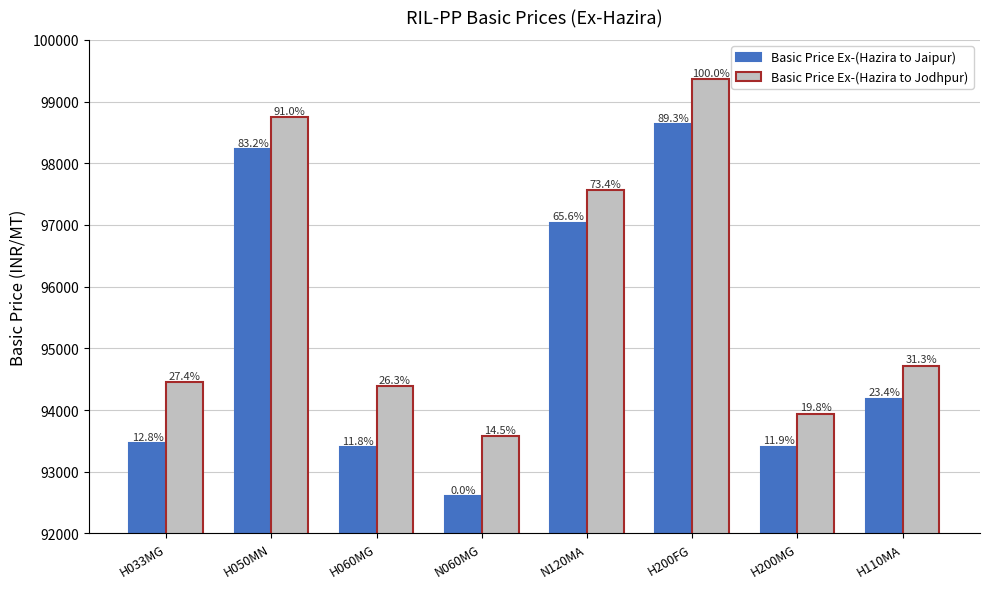

At which label does Basic Price Ex-(Hazira to Jodhpur) first exceed 94720?

H050MN